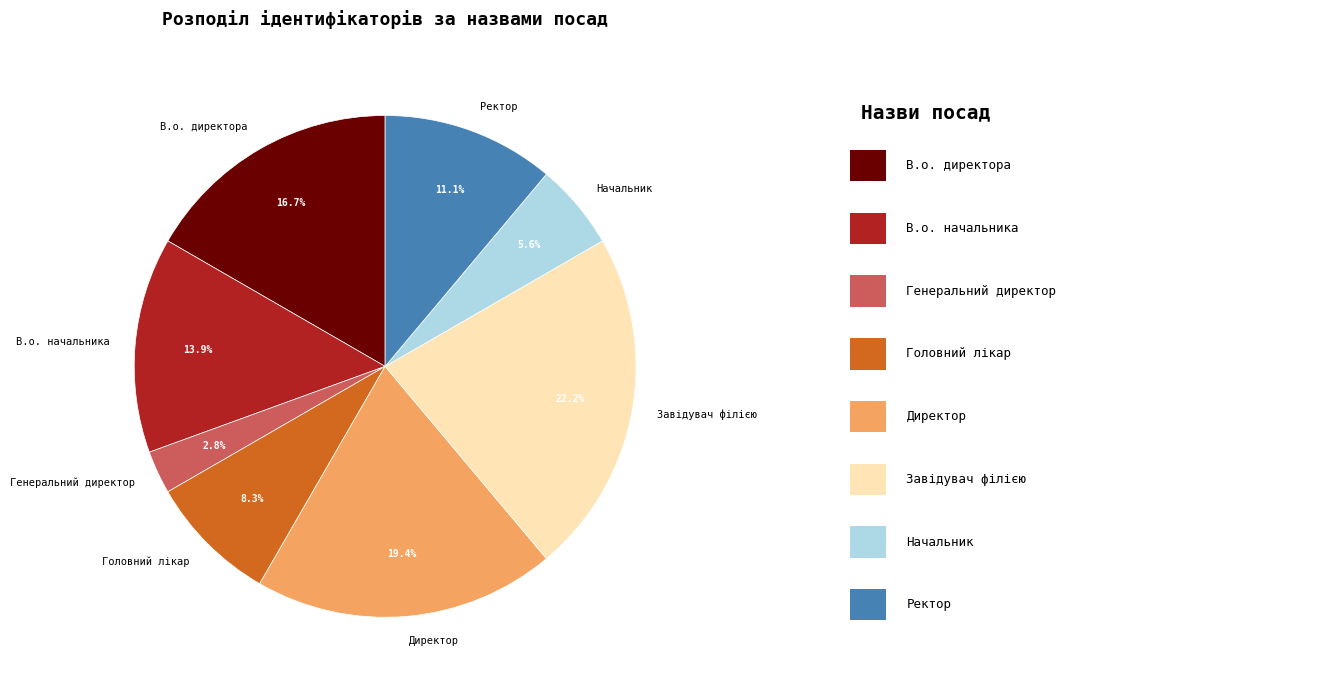

The Завідувач філією slice represents 35% of the pie. True or false?

False